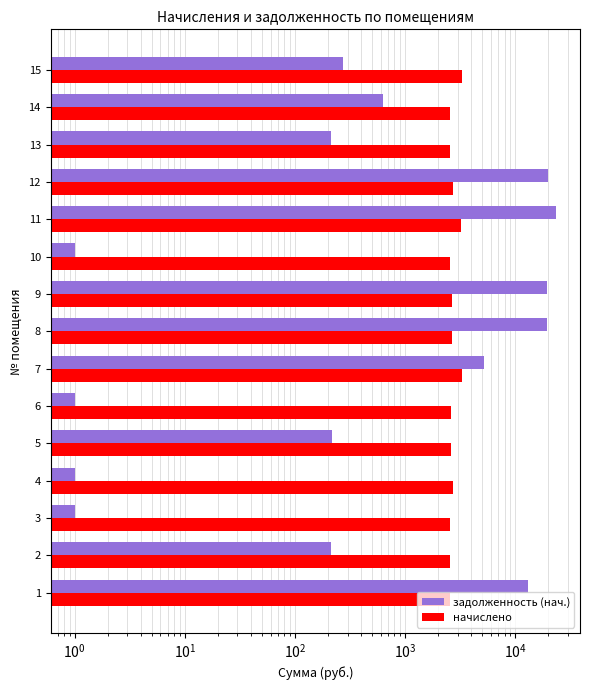

What are all the series names shown in the legend?

задолженность (нач.), начислено